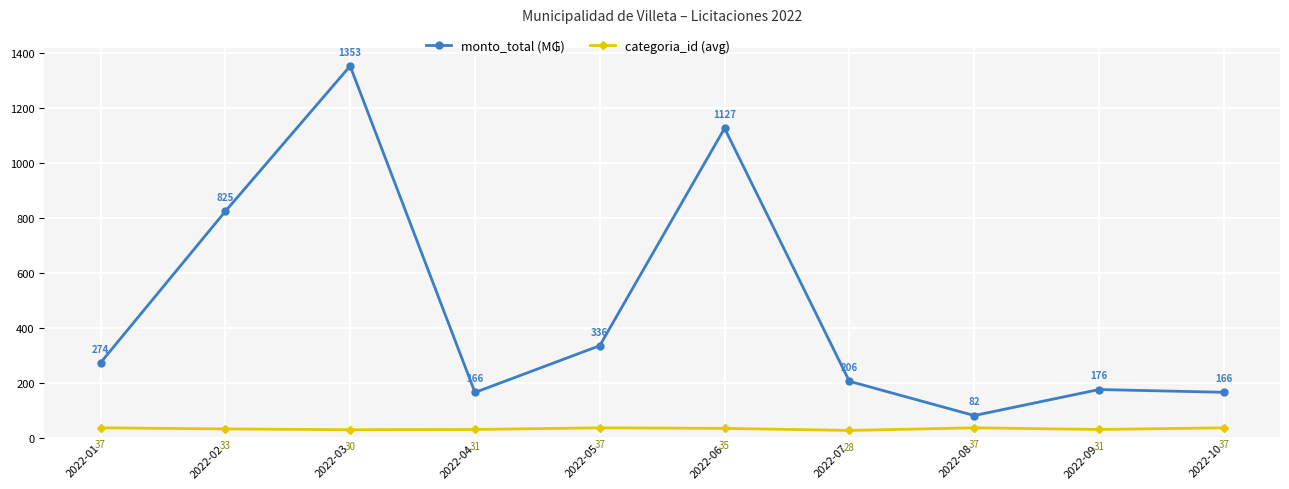

What is the sum of the categoria_id (avg) values at 2022-08 and 2022-10?

74.0